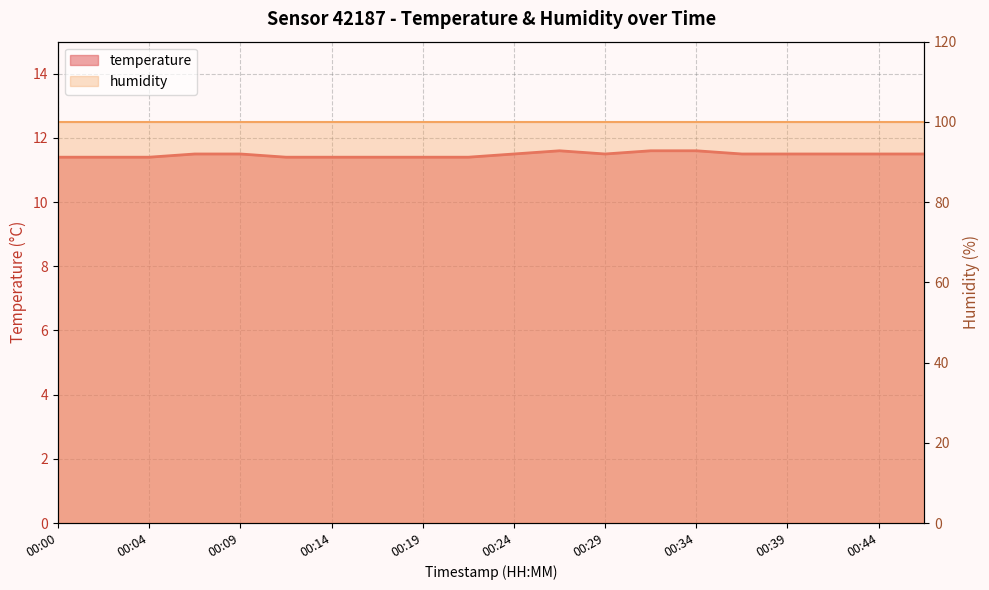

What is the sum of all values?

229.5